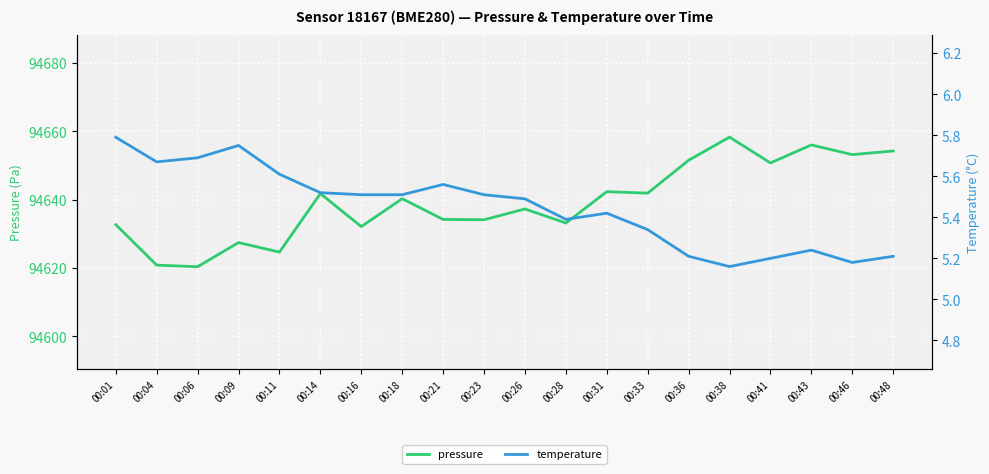

Rank the series at 00:38 from lowest to highest value.

temperature, pressure